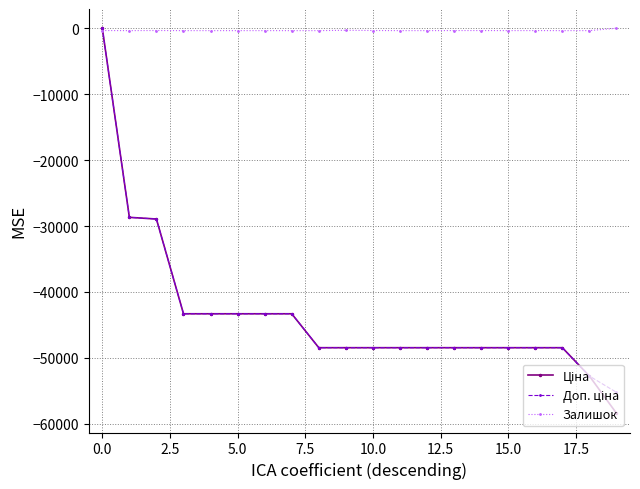

How many lines are shown in the chart?

3